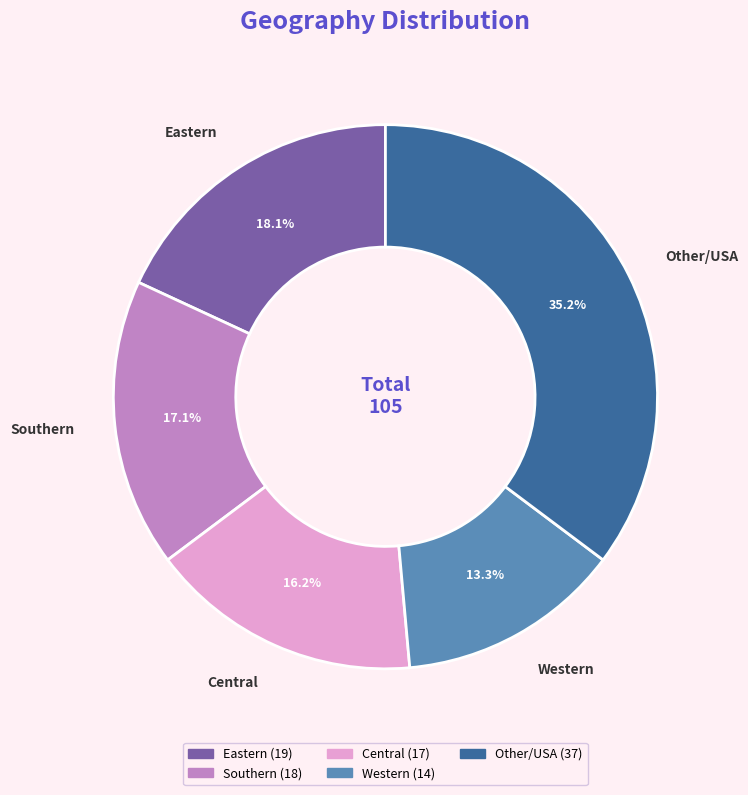

Is there a majority slice in this chart?

No